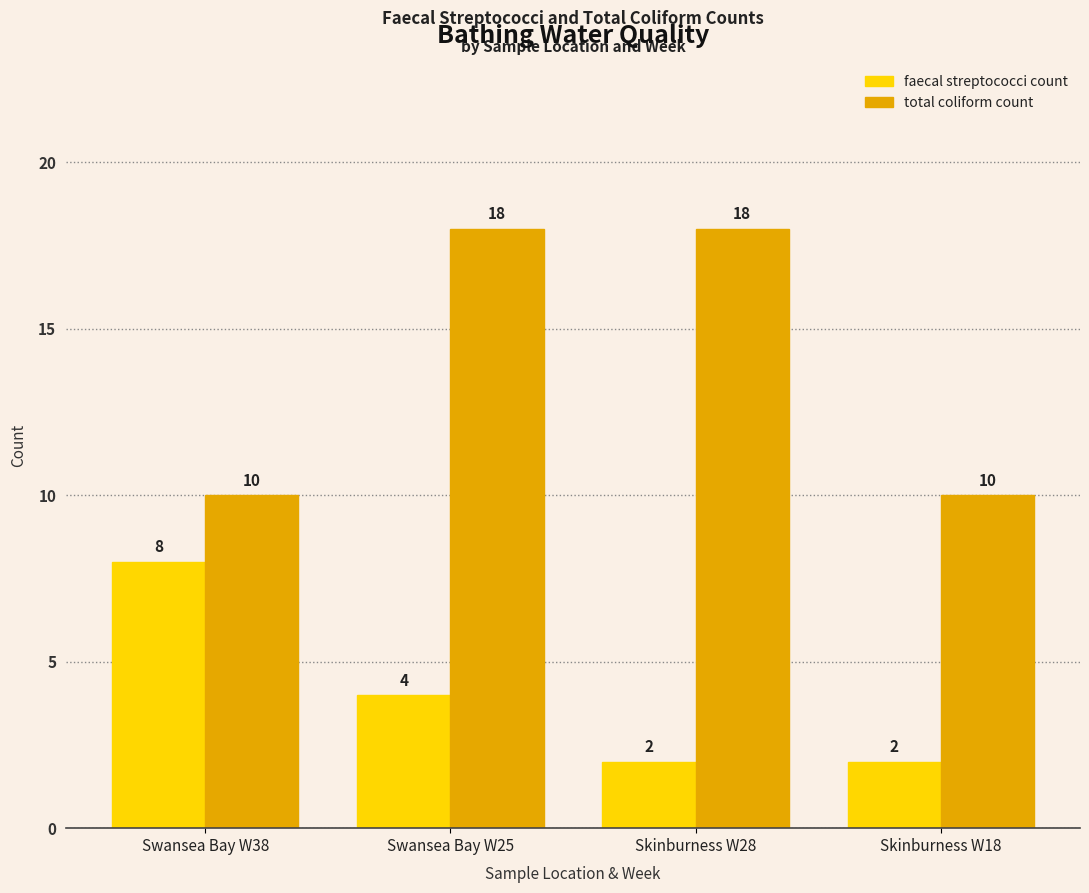

Which series has the widest spread of values?

total coliform count